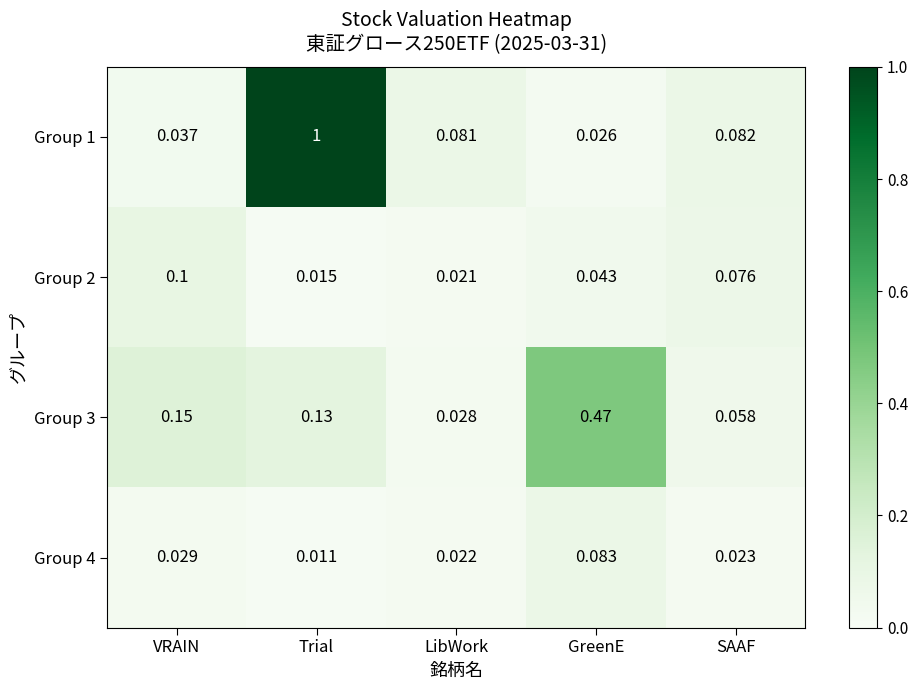

At how many categories does at least one series exceed 0?

5